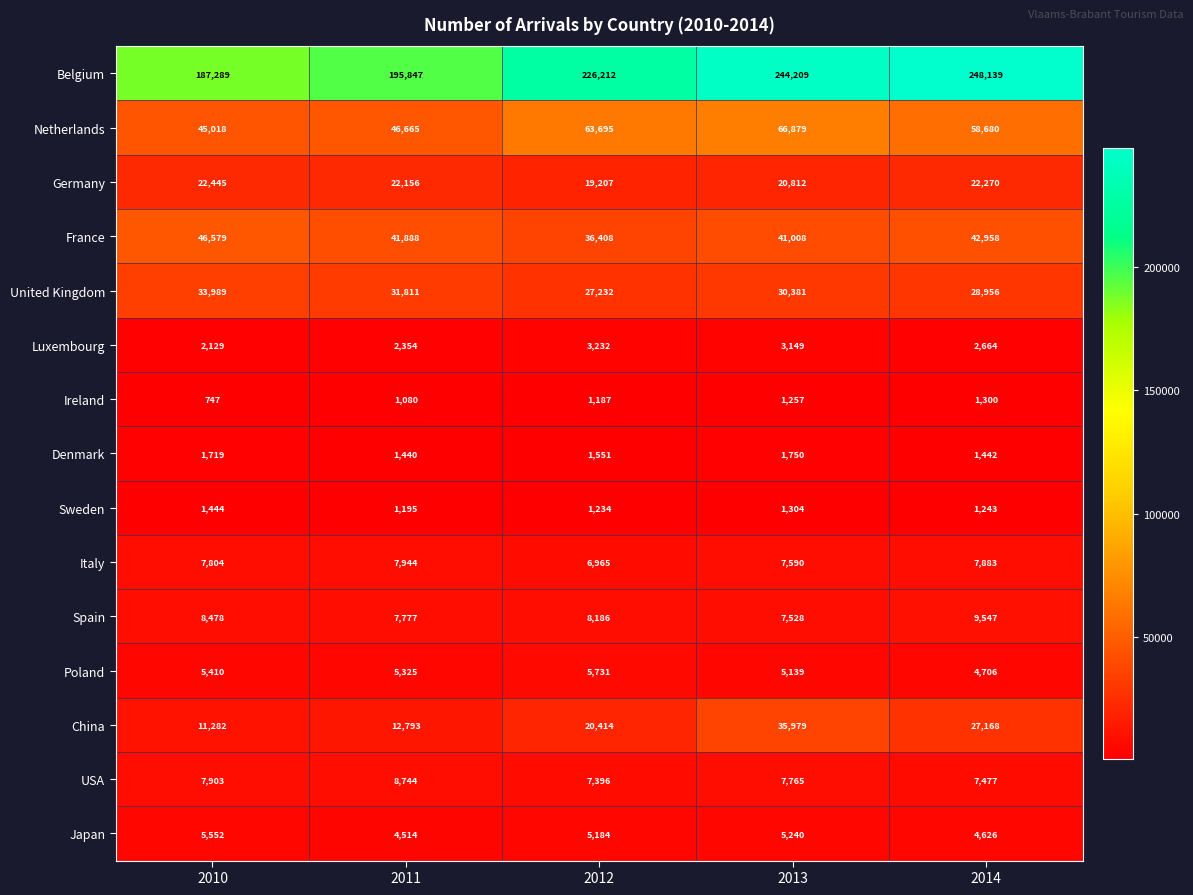

Which series has the largest range (max minus min)?

Belgium